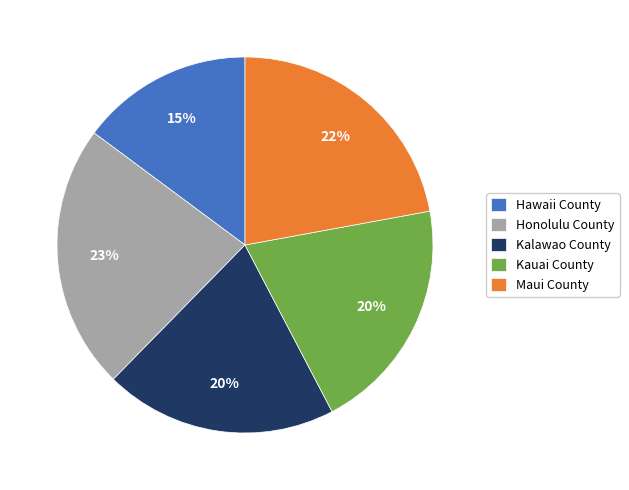

What is the ratio of the value at Hawaii County to the value at Honolulu County?

0.7